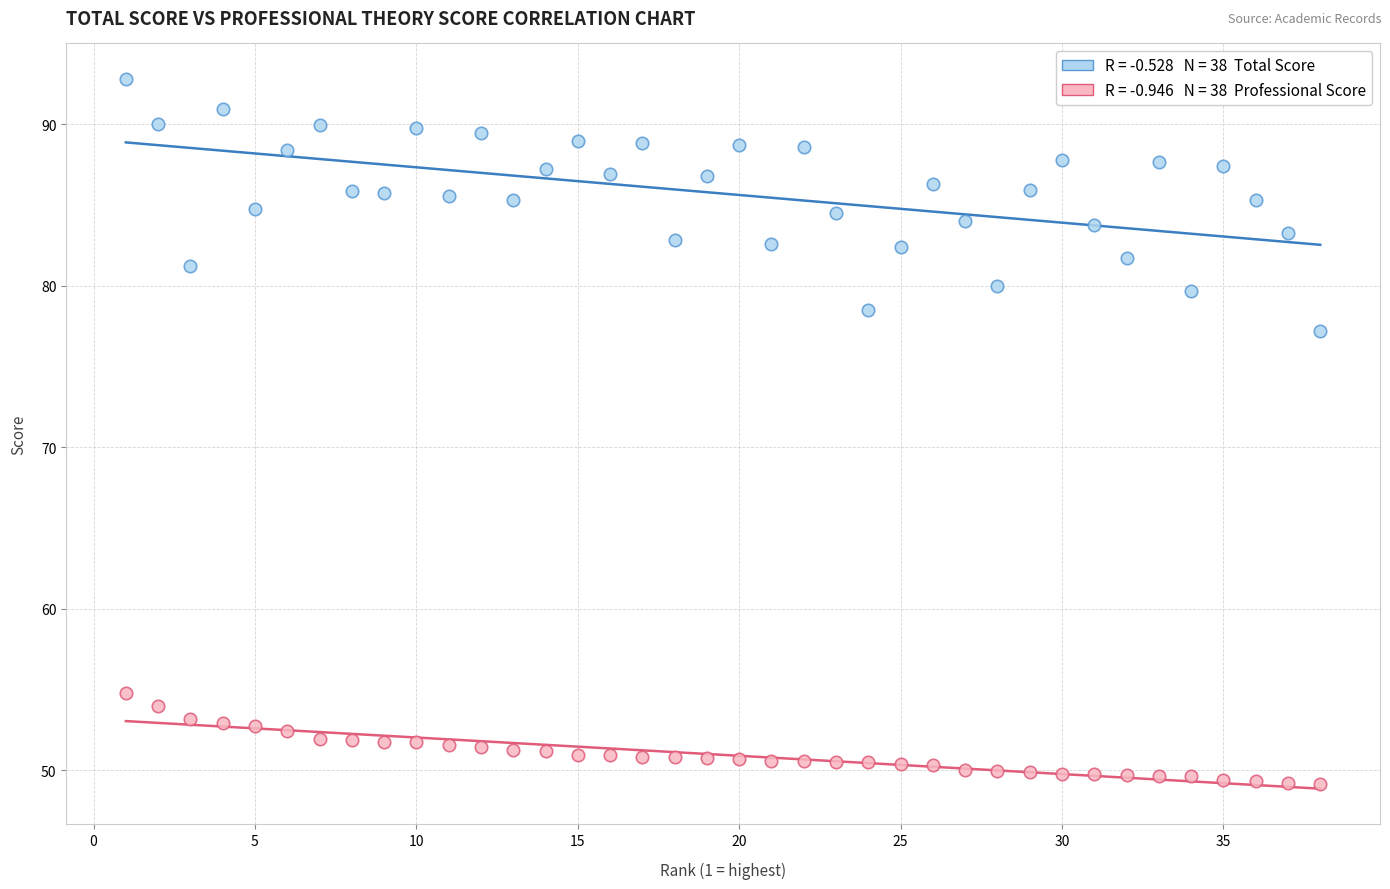

Across all data points, what is the range of X values (max minus min)?

37.0